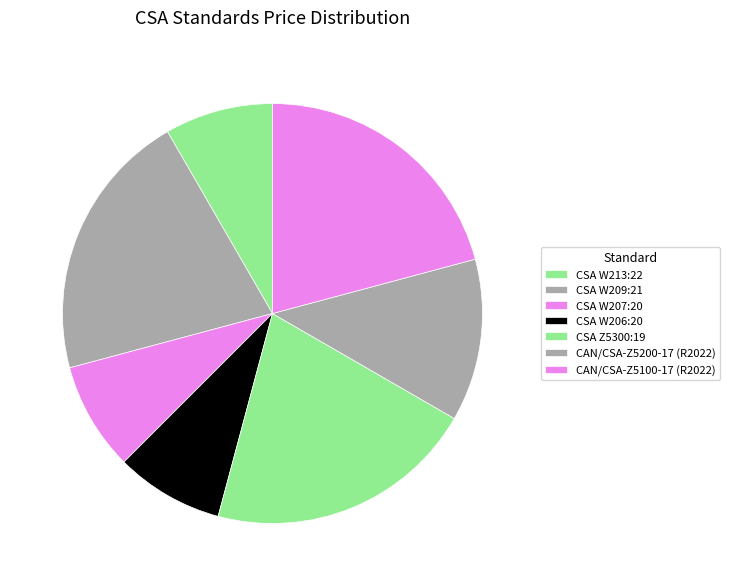

How many segments does this pie chart have?

7